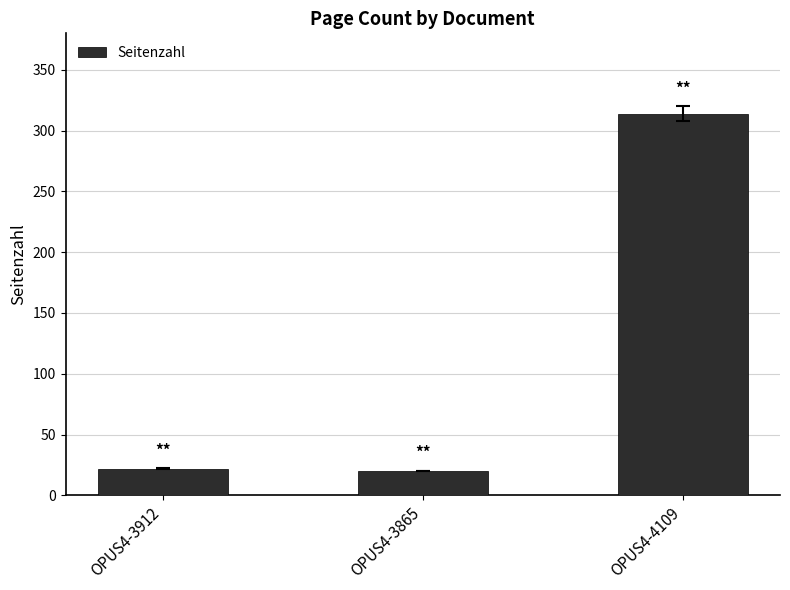

What is the sum of all values?

356